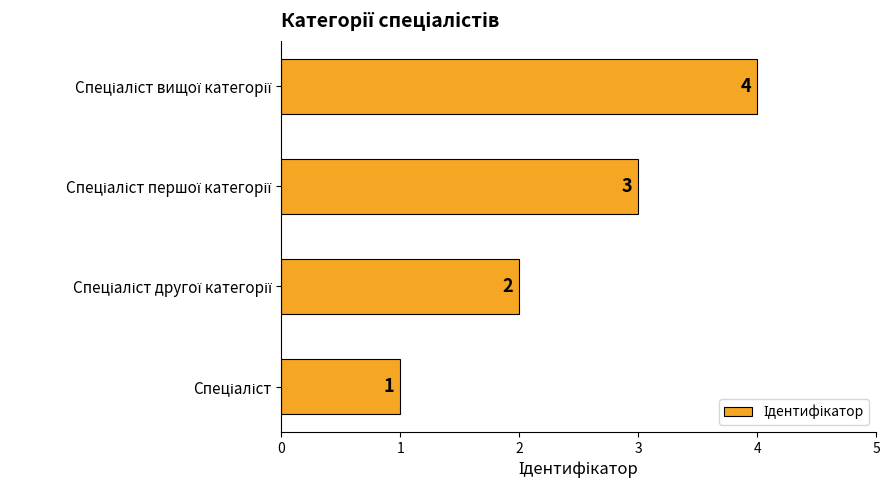

Count the values in the range 2 to 4.

3